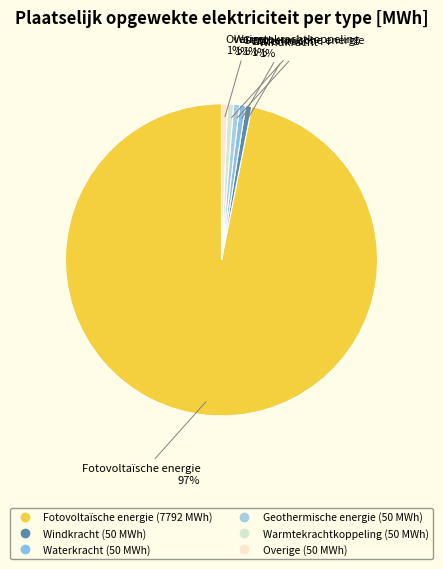

Is the sum of Overige and Geothermische energie greater than half?

No